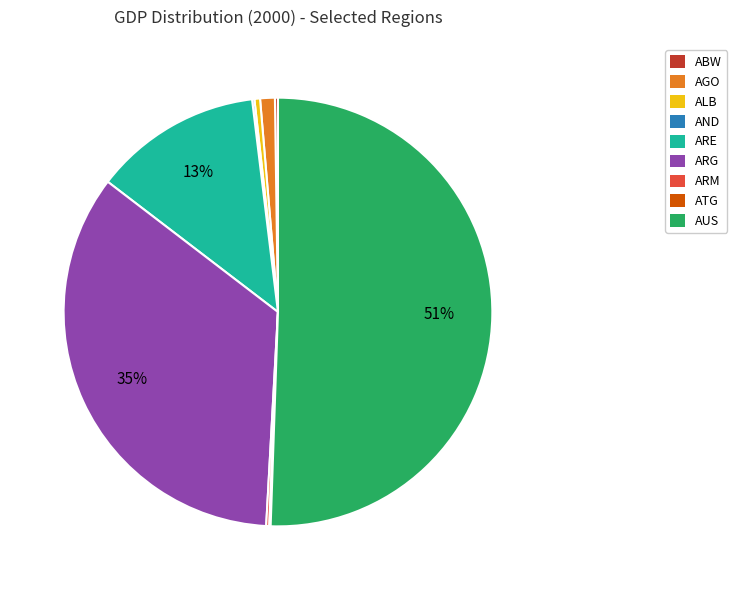

True or false: ARE accounts for 5% of the total.

False